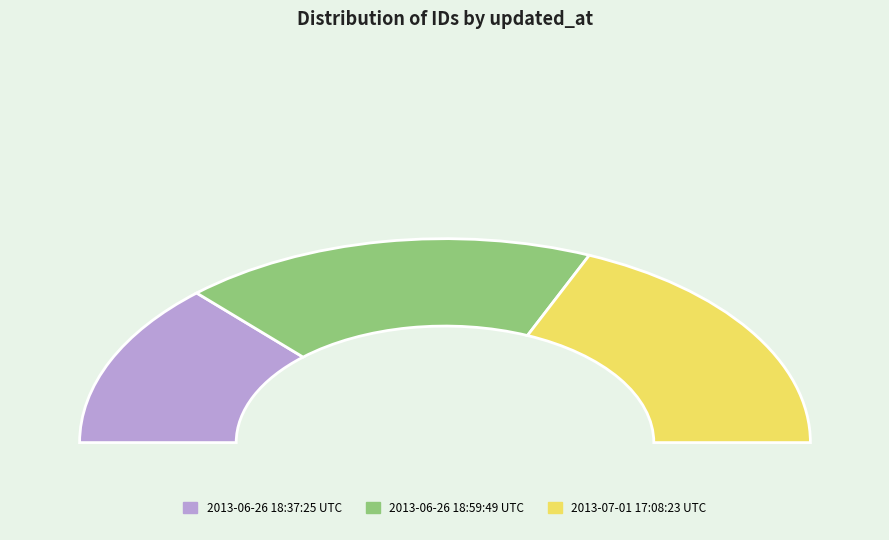

What is the total percentage of 2013-06-26 18:59:49 UTC and 2013-07-01 17:08:23 UTC?

73.8%